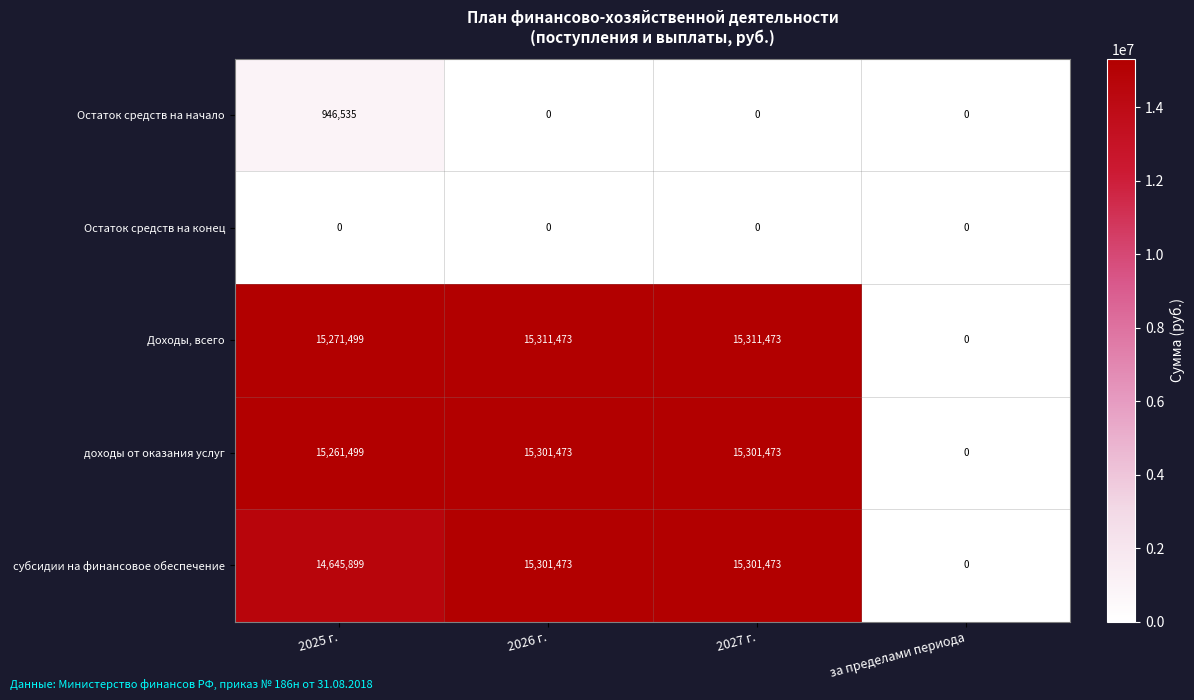

What is the maximum value shown in the chart?

15311473